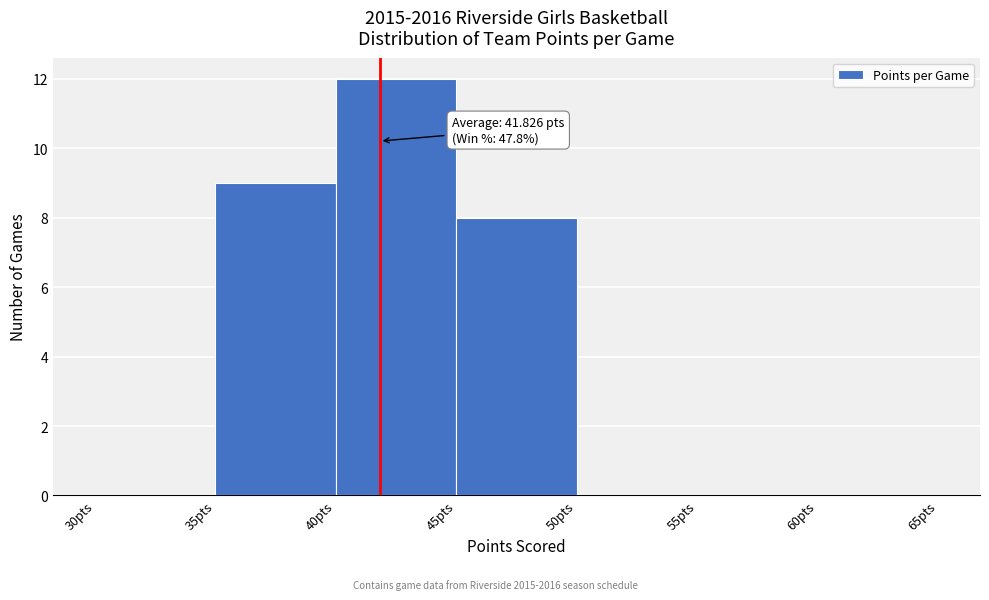

Which range on the x-axis has the tallest bar?

40 to 45